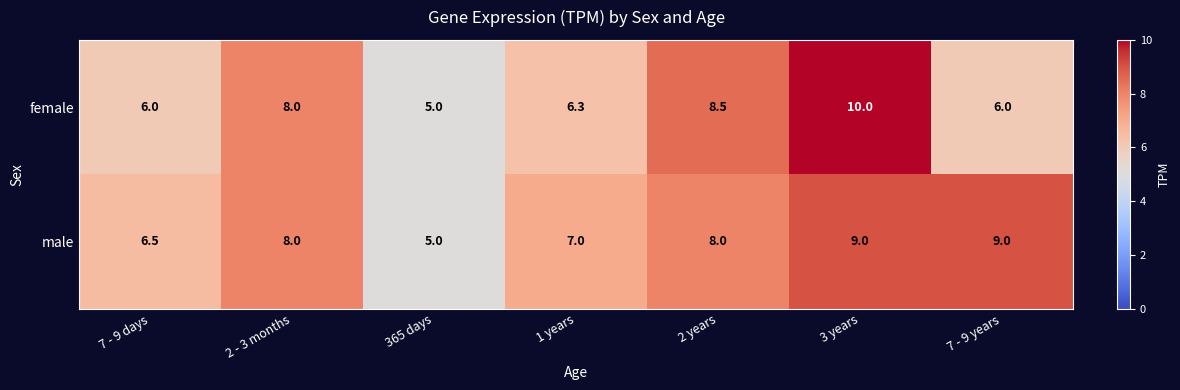

Reading right to left, extract all data points from this chart.

female: 6.0	10.0	8.5	6.3	5.0	8.0	6.0
male: 9.0	9.0	8.0	7.0	5.0	8.0	6.5